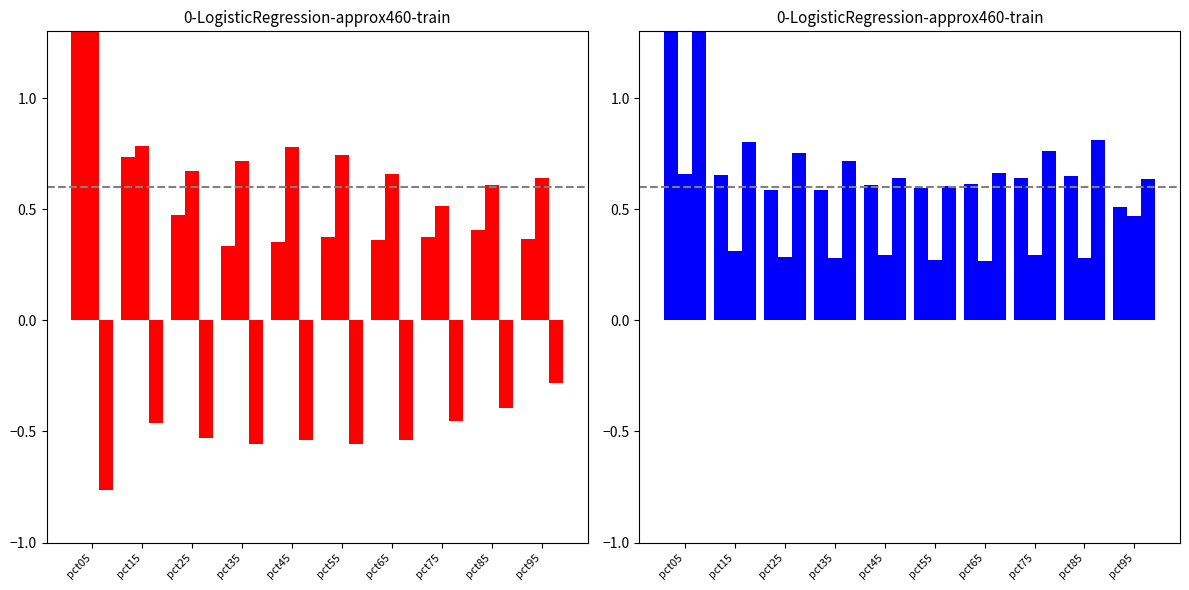

Does the chart contain any negative values?

Yes